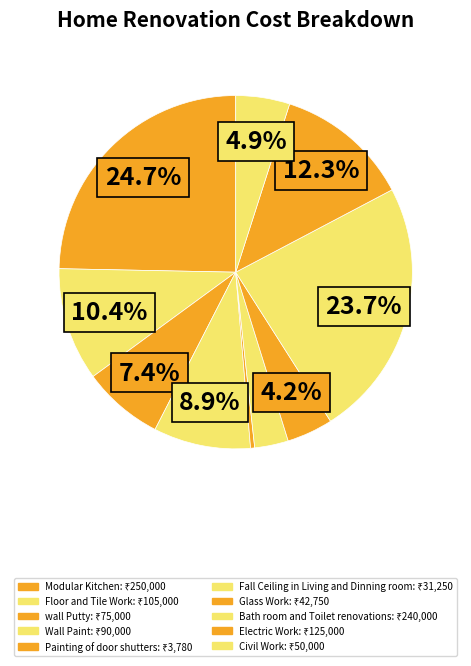

To the nearest percent, what is the average slice percentage?

10%